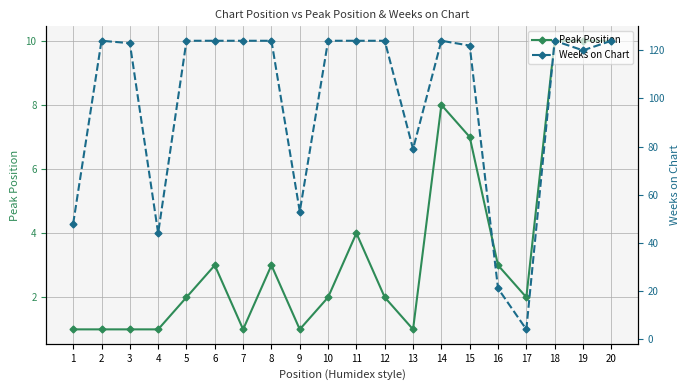

True or false: Weeks on Chart has a value of 48 at 1.

True